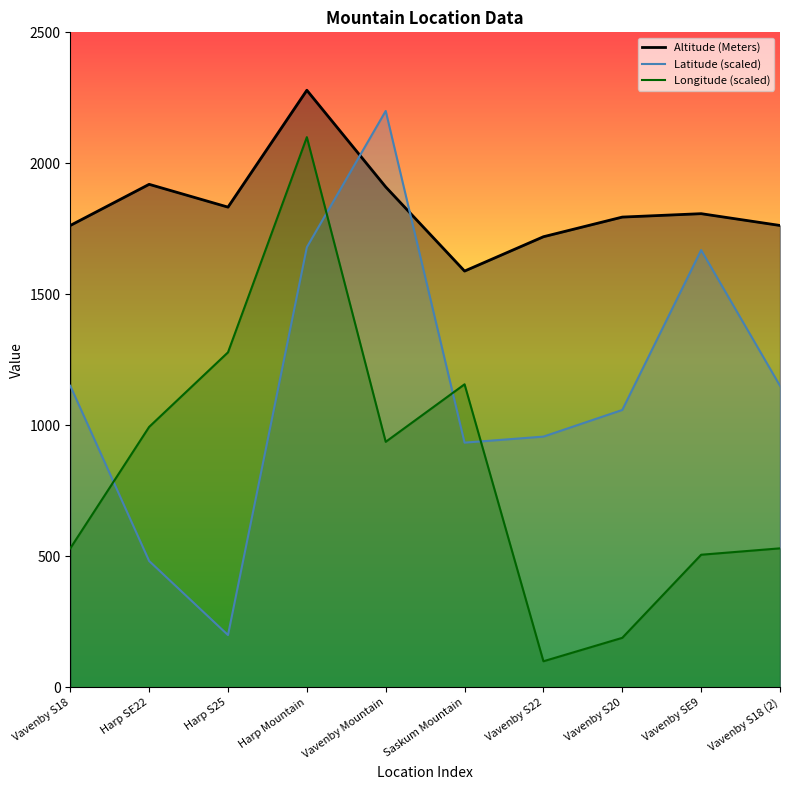

Read the Altitude (Meters) value at Vavenby S22.

1720.0